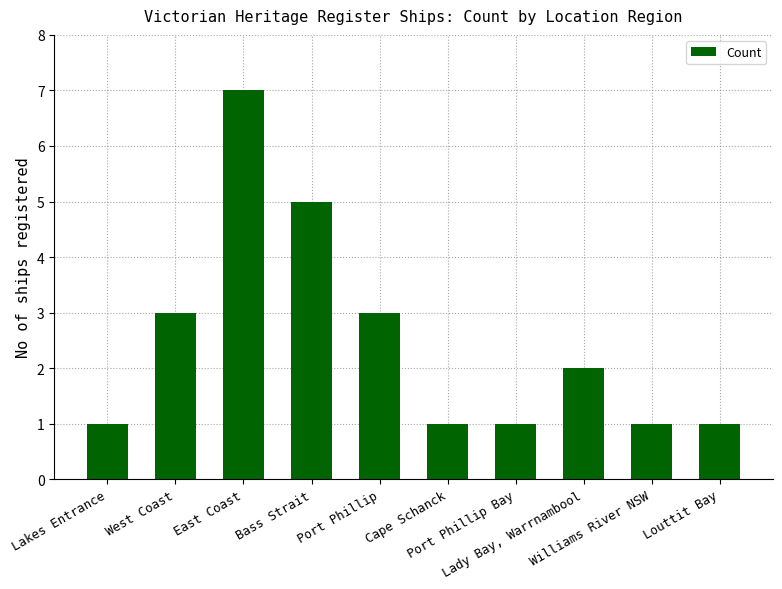

What is the label of the 1st bar from the right?

Louttit Bay